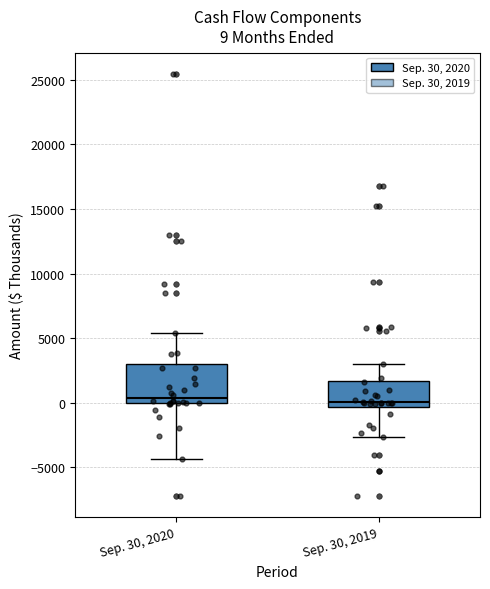

Comparing the boxes themselves (not the whiskers), which one is the tallest?

Sep. 30, 2020